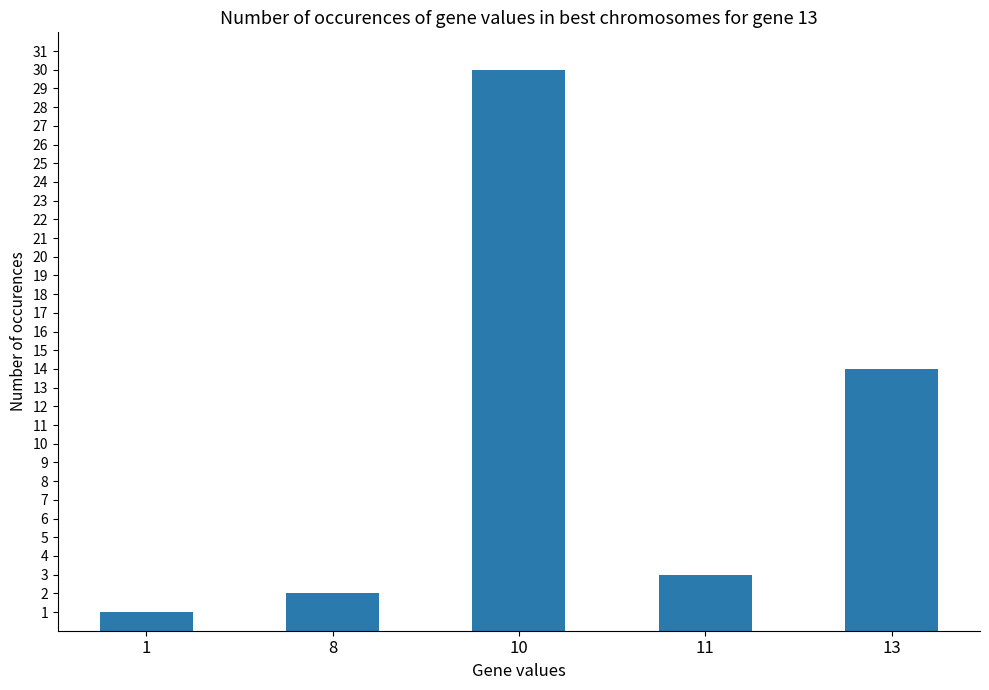

What is the value of the 5th bar from the left?

14